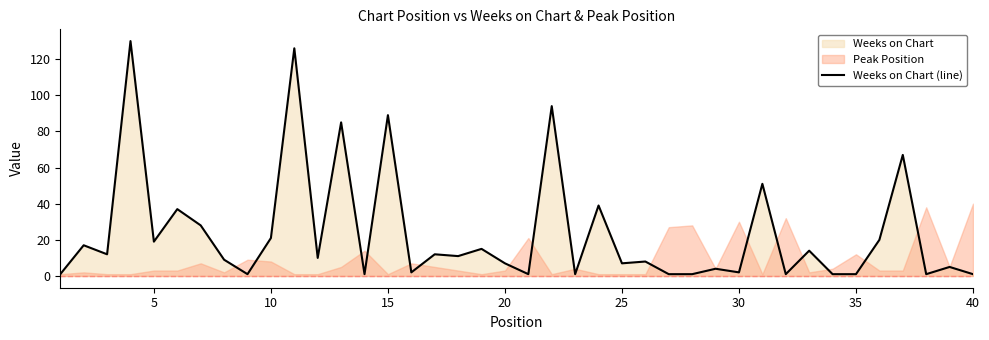

What is the maximum value for Weeks on Chart (line)?

130